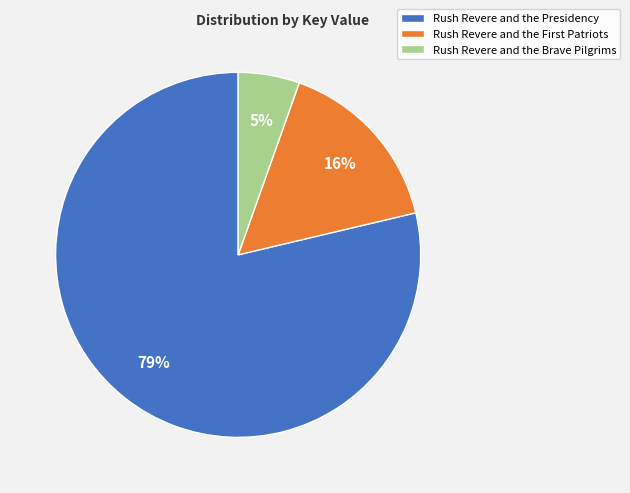

What percentage is the Rush Revere and the Presidency slice, to the nearest percent?

79%